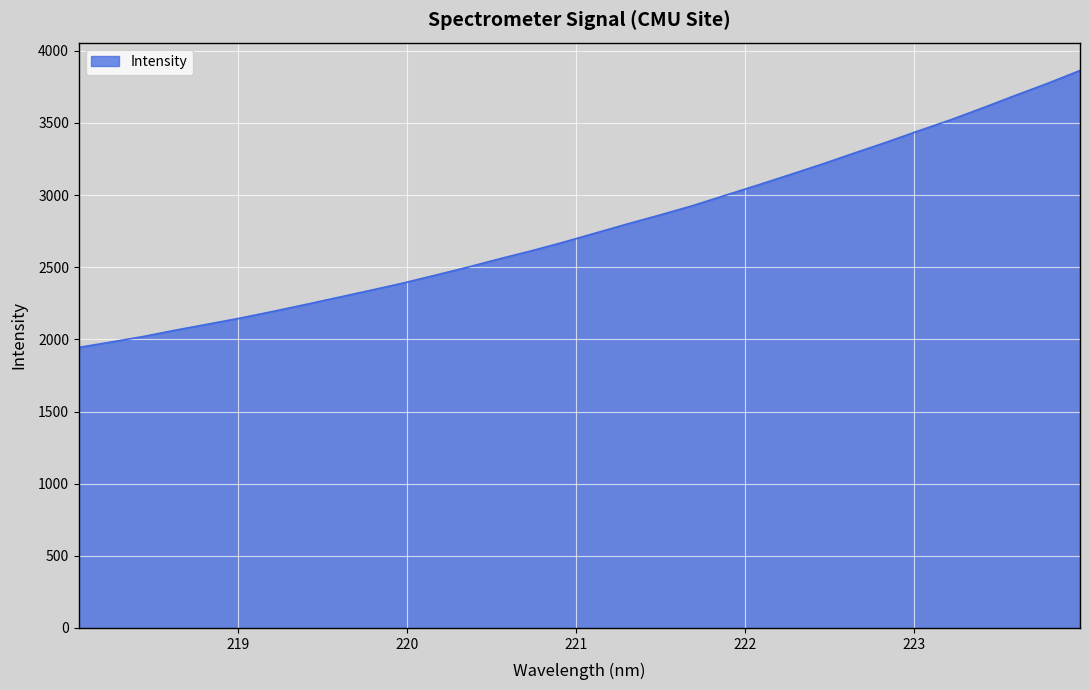

What is the difference between the maximum and minimum values?

1919.3